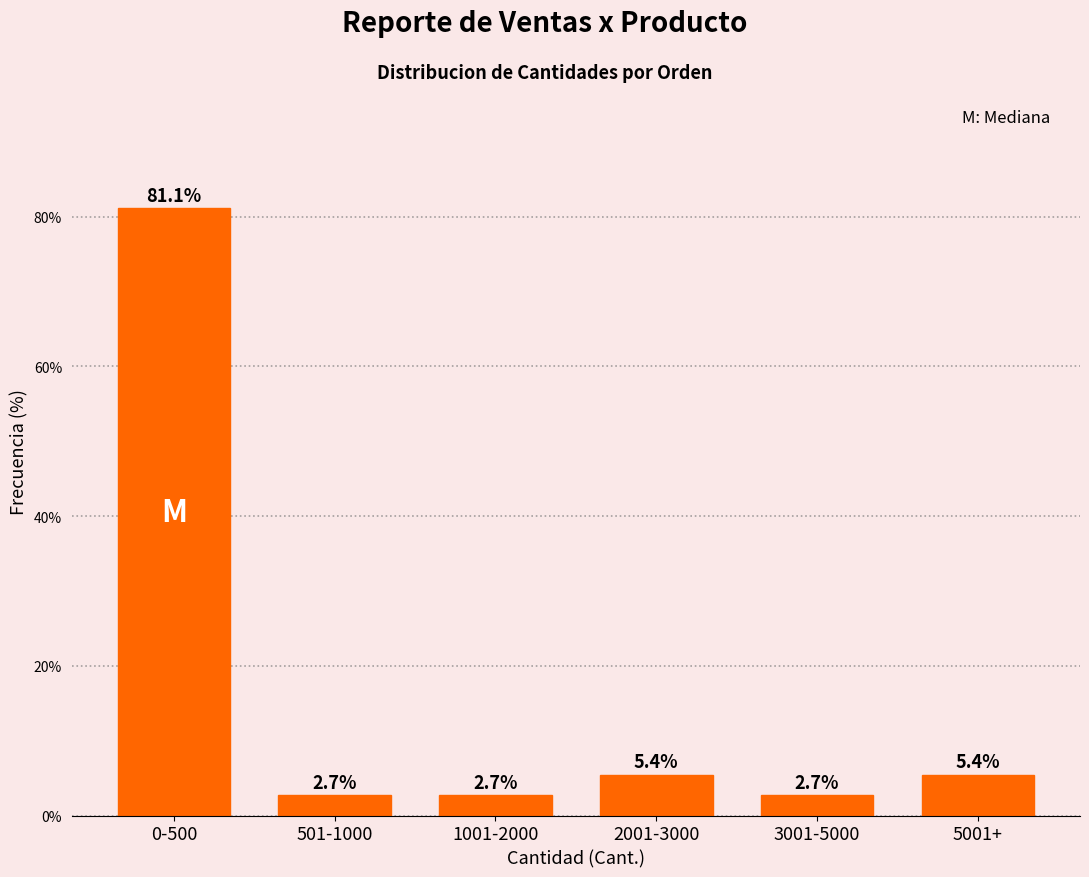

Reading left to right, extract all data points from this chart.

0-500=81.1	501-1000=2.7	1001-2000=2.7	2001-3000=5.4	3001-5000=2.7	5001+=5.4